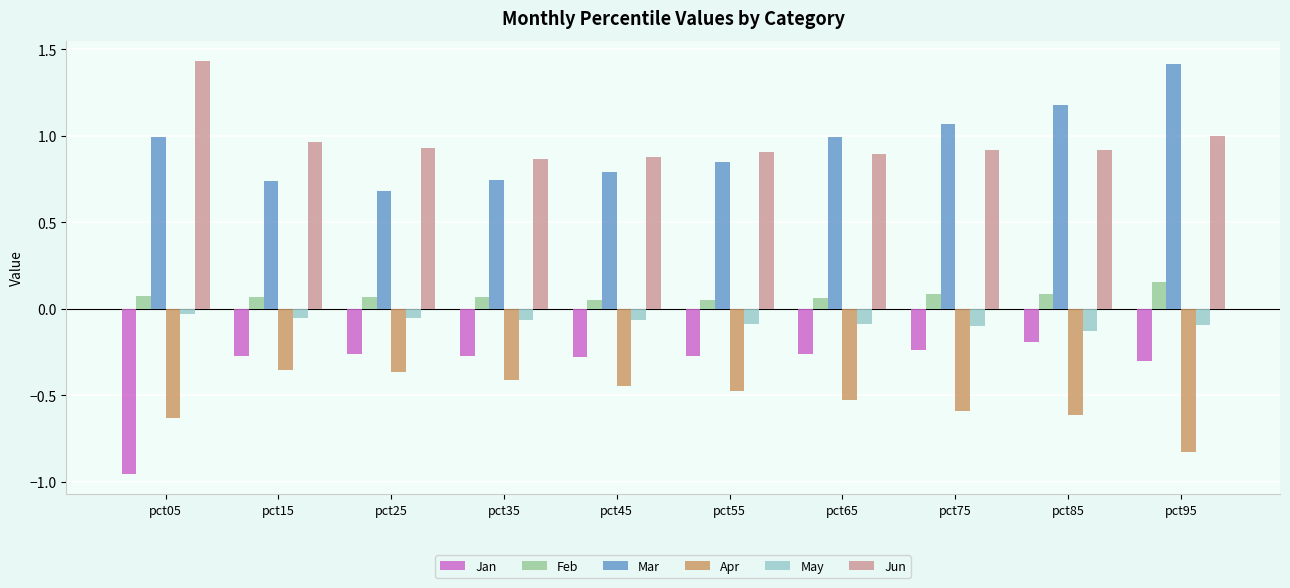

What is the difference between the highest and lowest values at pct85?

1.8